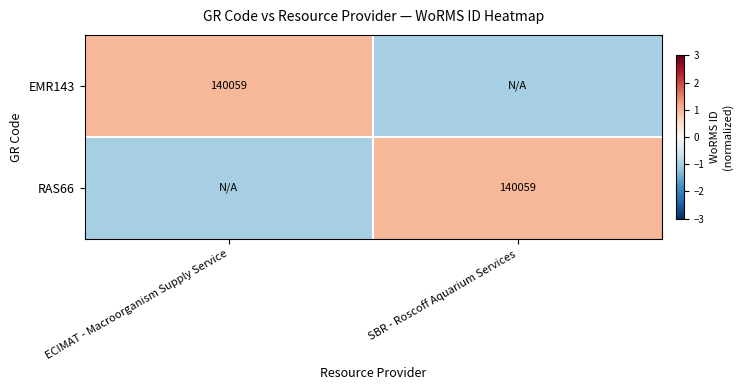

True or false: EMR143 has a value of 84007 at ECIMAT - Macroorganism Supply Service.

False